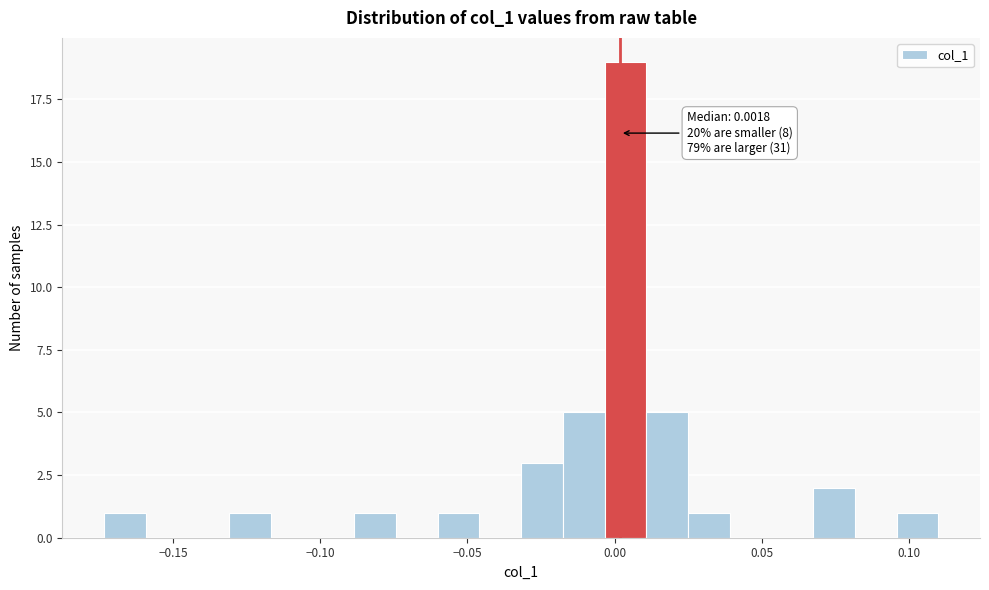

Around what value on the x-axis is the tallest bar? Give the approximate position of its centre, as read against the axis.

0.005